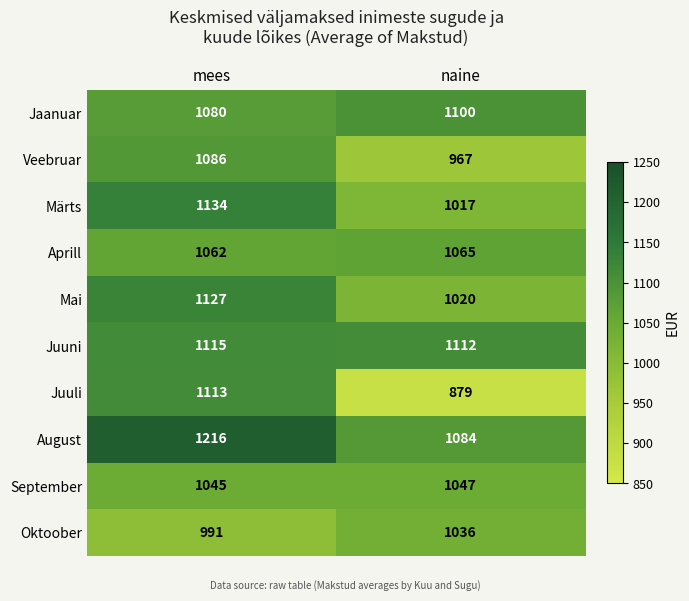

Where is September nearest to the value 1046?

mees